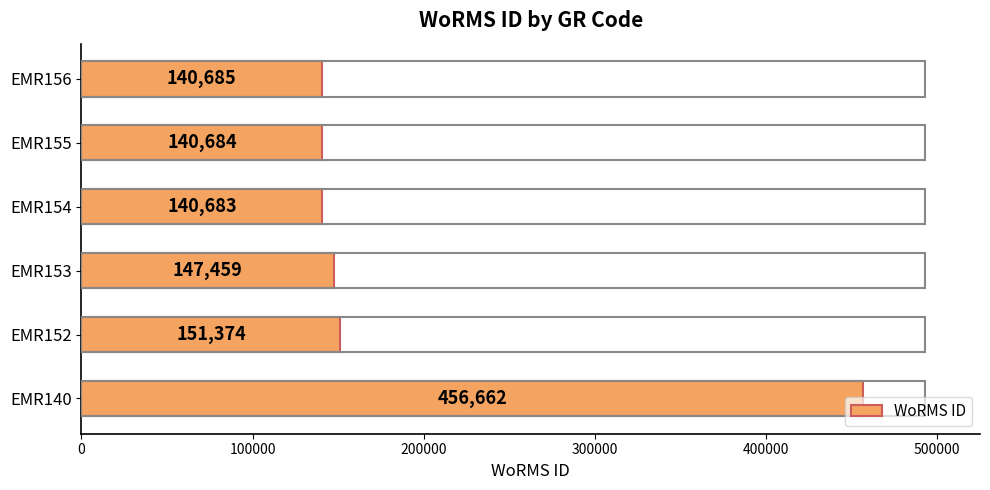

What is the greatest value displayed?

456662